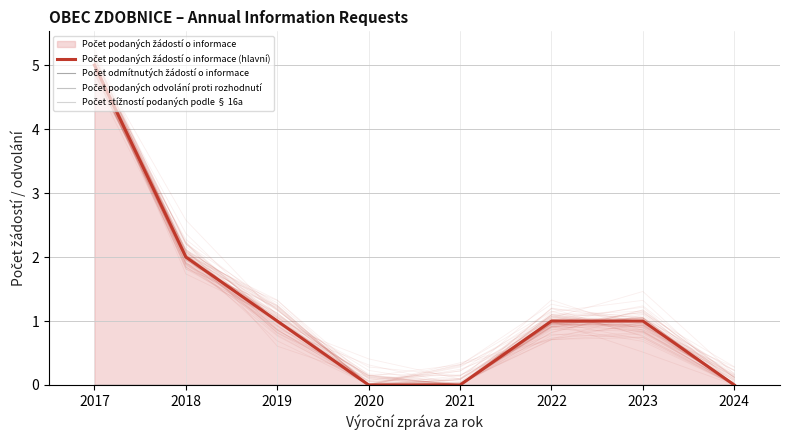

True or false: Počet podaných žádostí o informace (hlavní) and Počet odmítnutých žádostí o informace cross at least once.

False